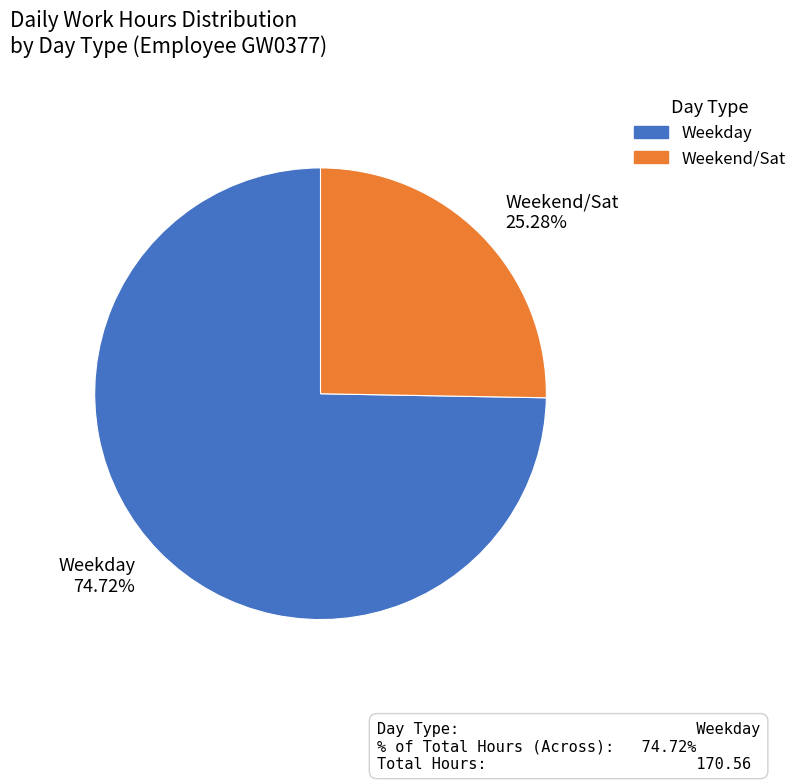

Do Weekday and Weekend/Sat together represent more than half of the pie?

Yes